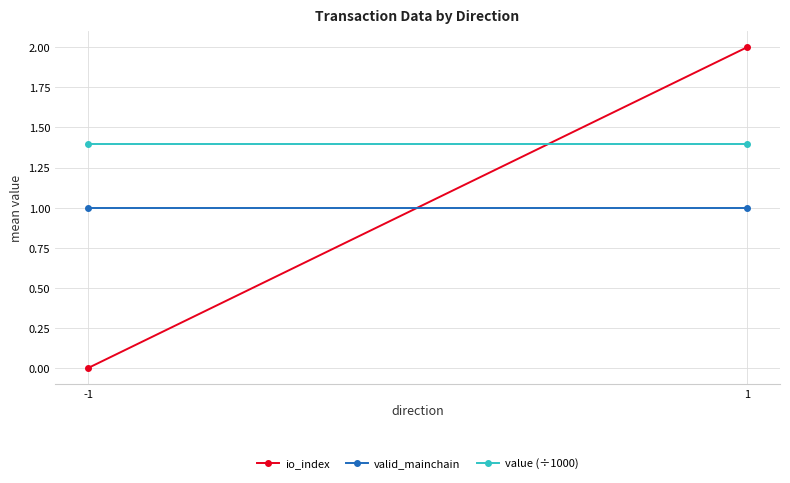

Is the value of valid_mainchain at -1 greater than the value of io_index at 1?

No